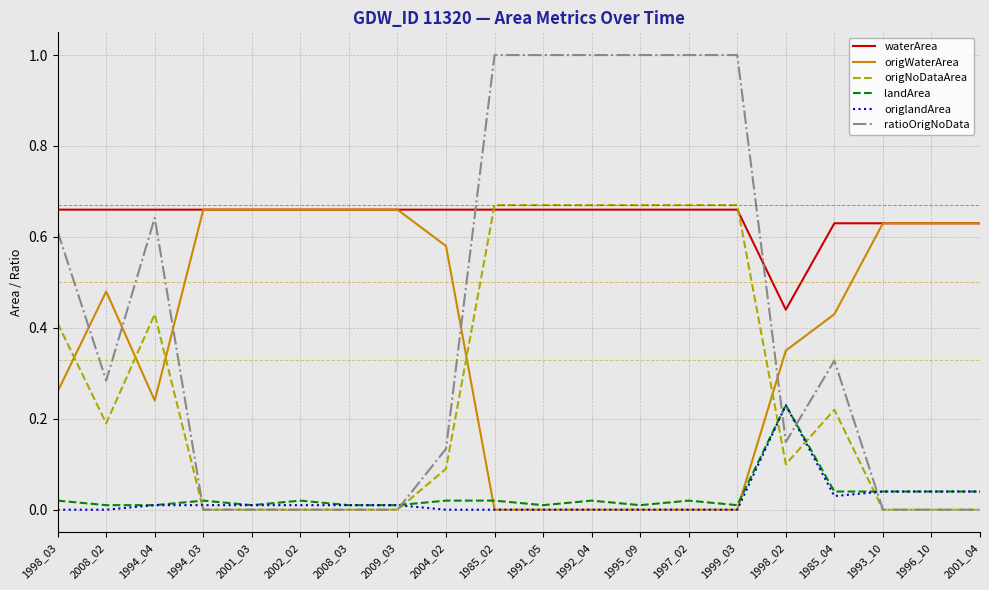

What is the greatest value displayed?

1.0